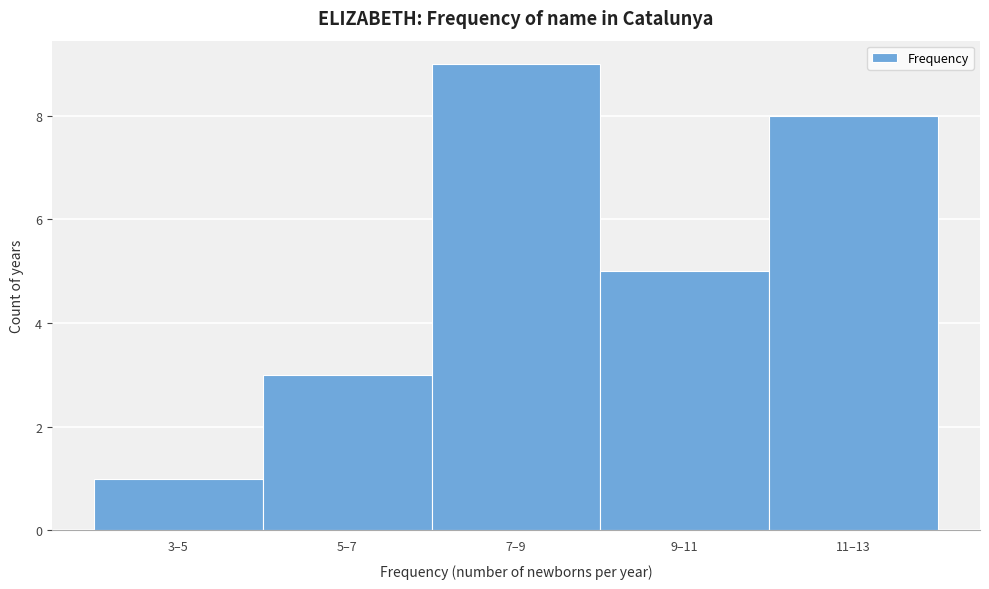

Reading left to right, transcribe all the data shown in this chart.

3–5=1	5–7=3	7–9=9	9–11=5	11–13=8